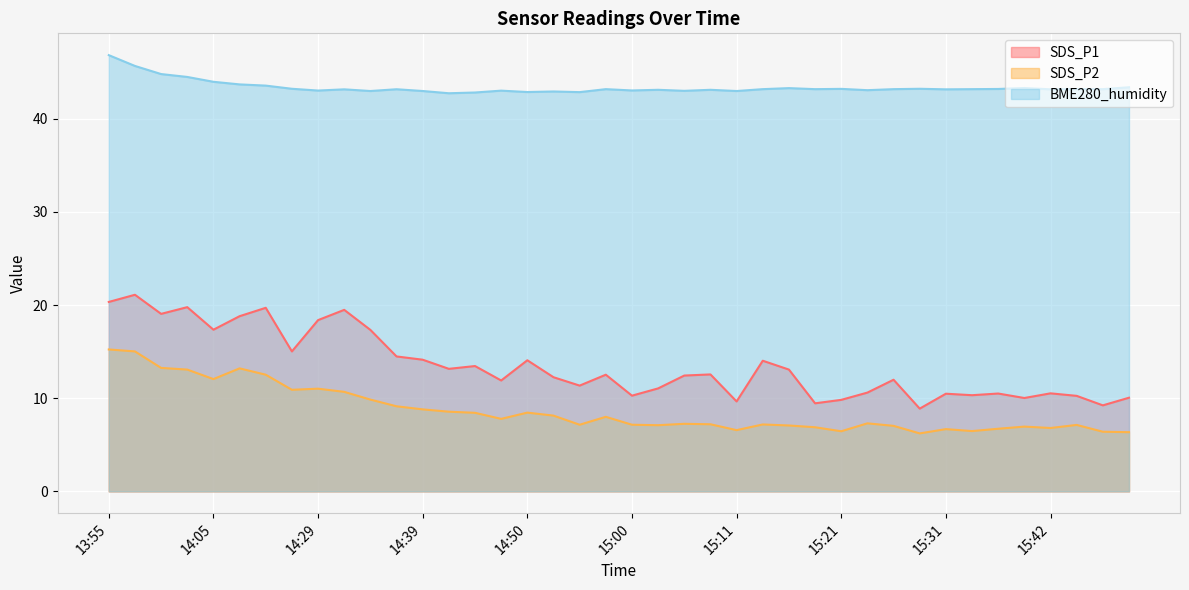

What is the label of the 40th point from the right?

13:55